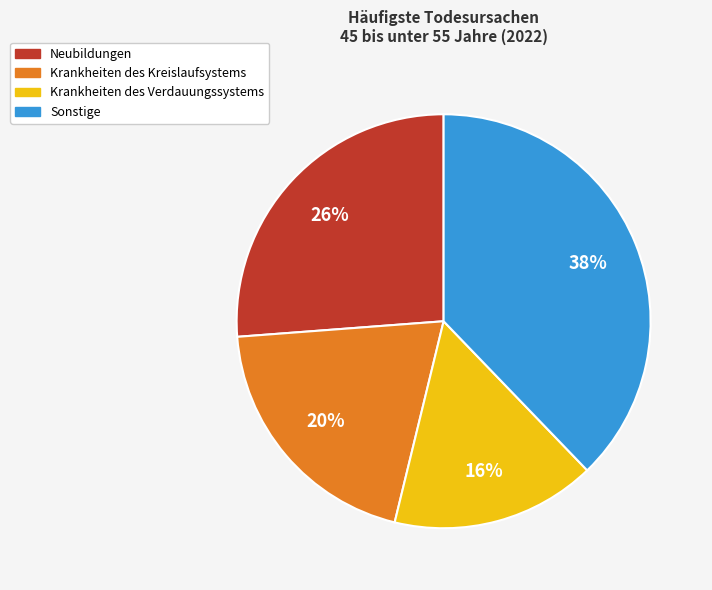

How many segments does this pie chart have?

4